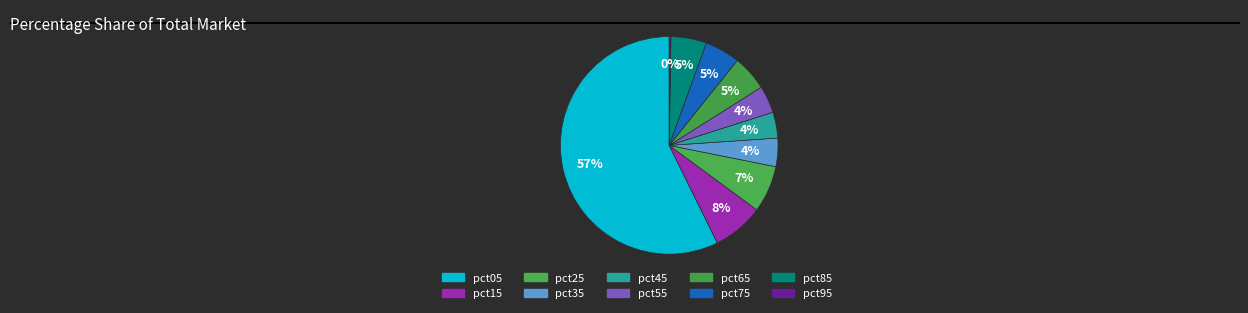

Do pct15 and pct55 together represent more than half of the pie?

No